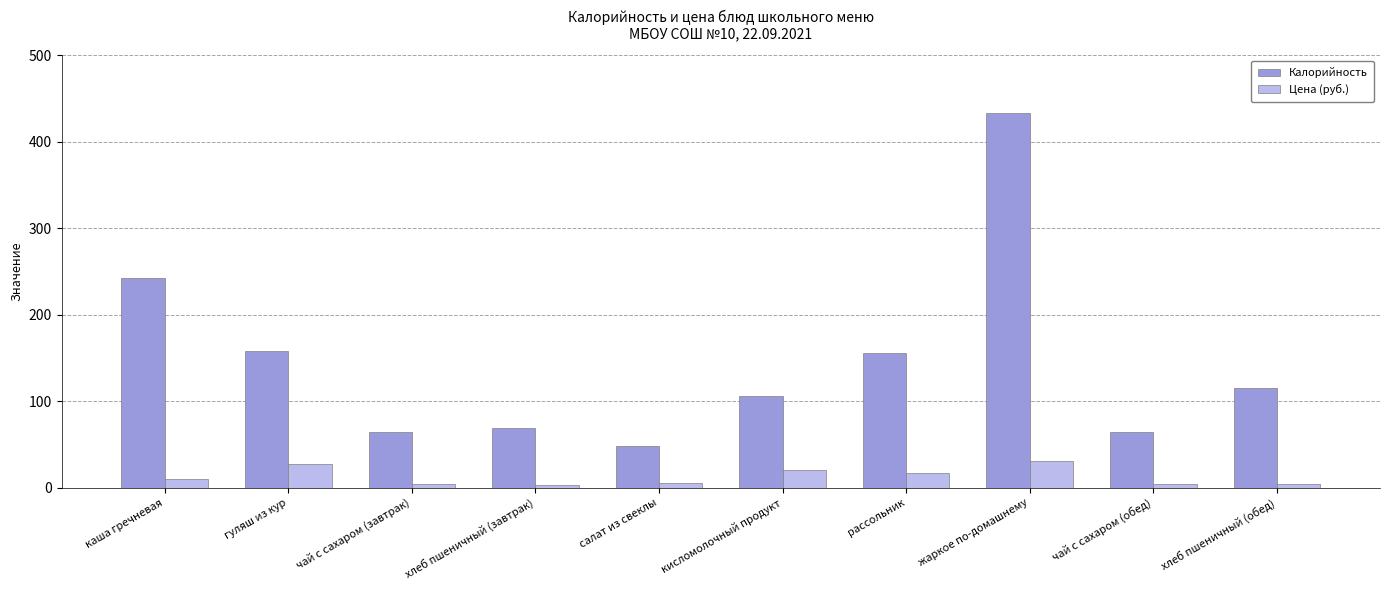

What is the sum of all Калорийность values?

1455.7